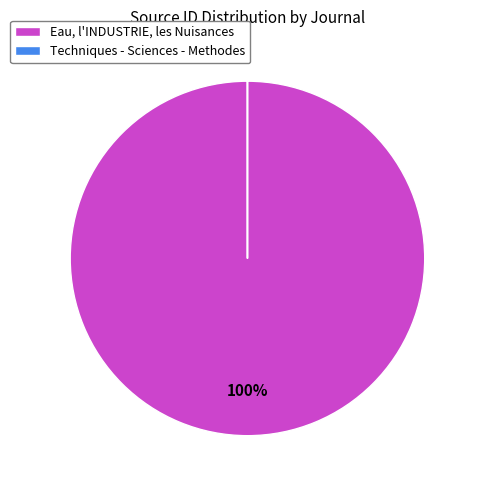

Which category has the biggest portion of the pie?

Eau, l'INDUSTRIE, les Nuisances